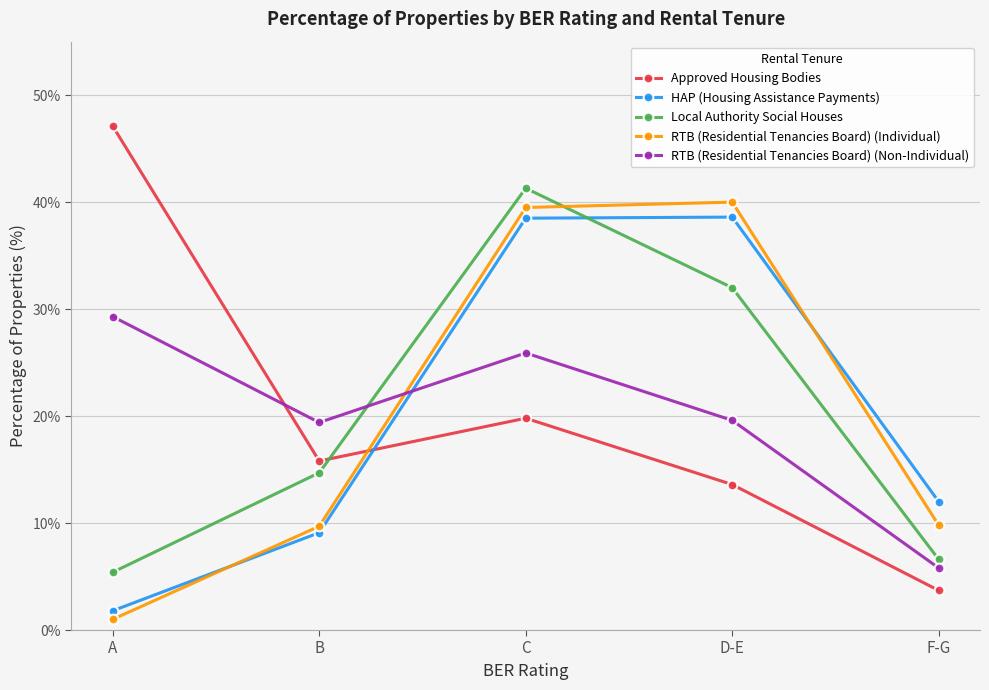

What is the spread (max minus min) of values at F-G?

8.3